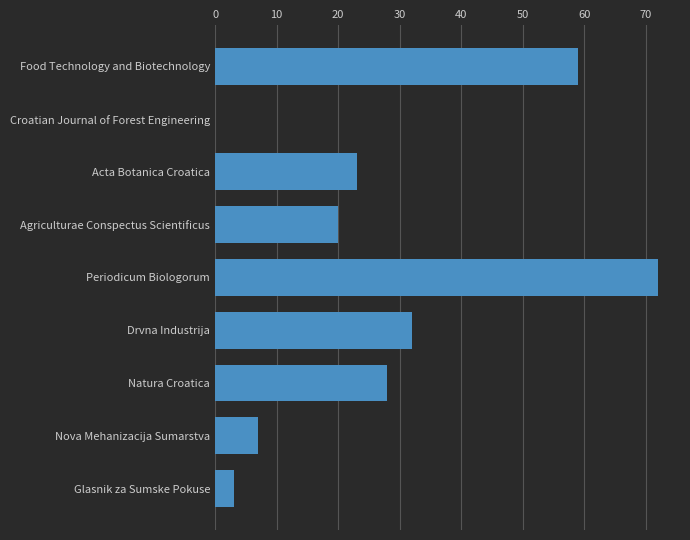

What is the sum of the values at Natura Croatica and Glasnik za Sumske Pokuse?

31